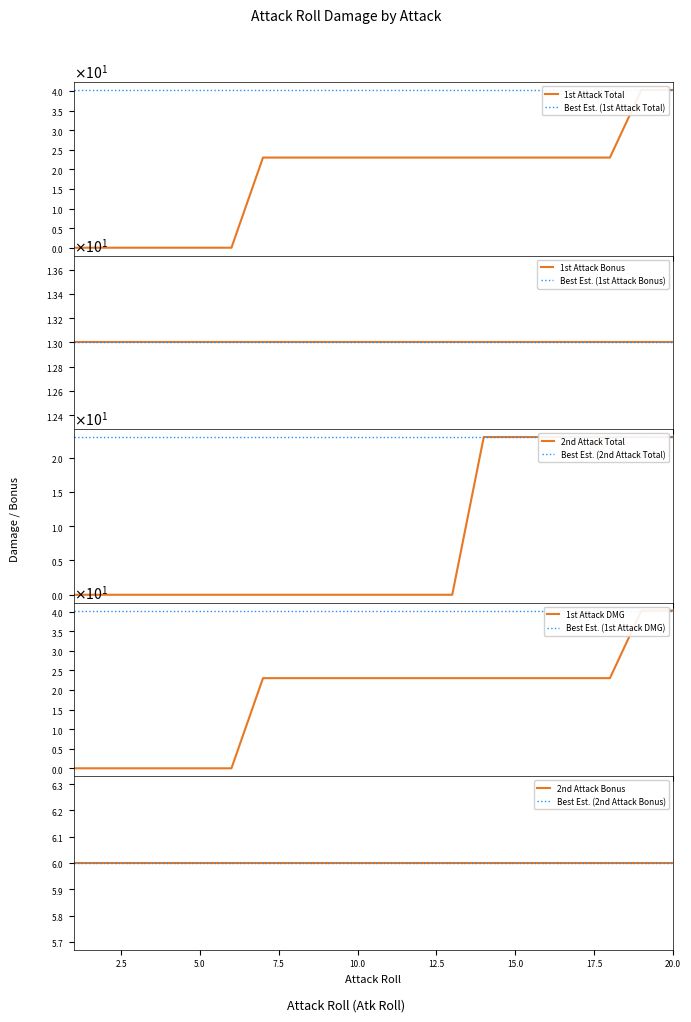

Which has a higher value, 19 or 20?

19